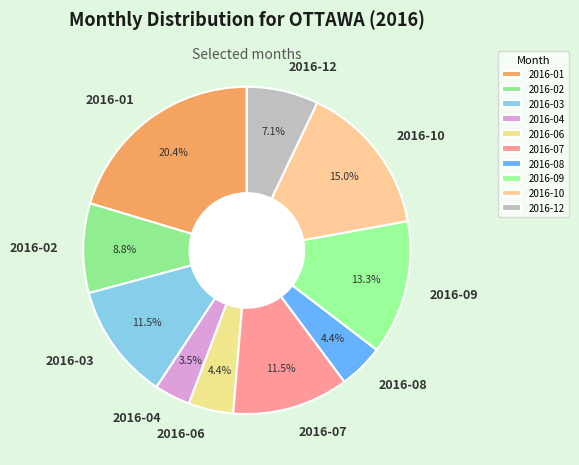

Count the number of slices in the pie.

10